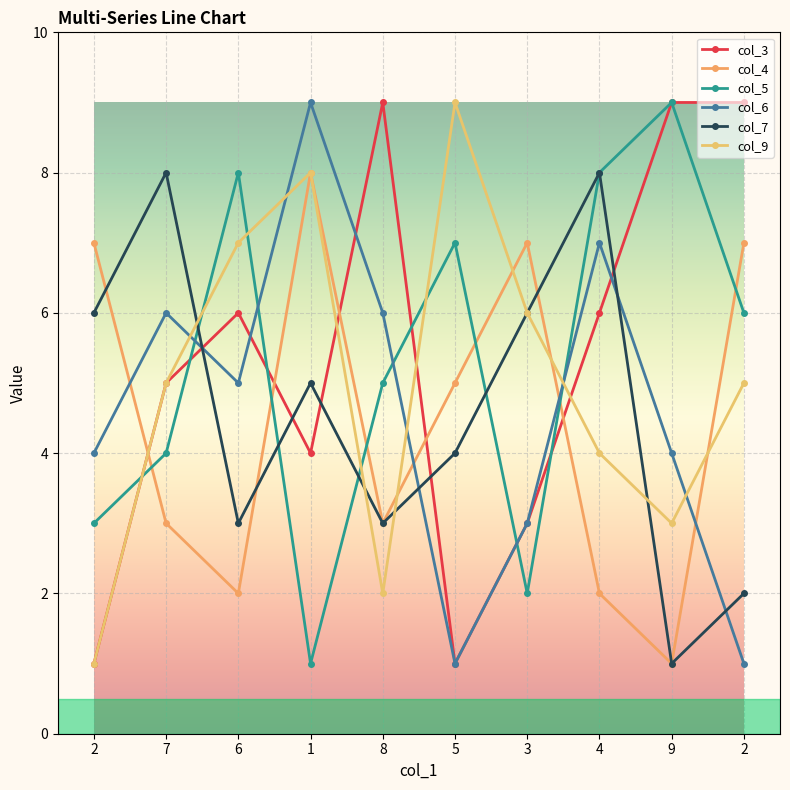

How many col_5 values are between 3 and 8?

7